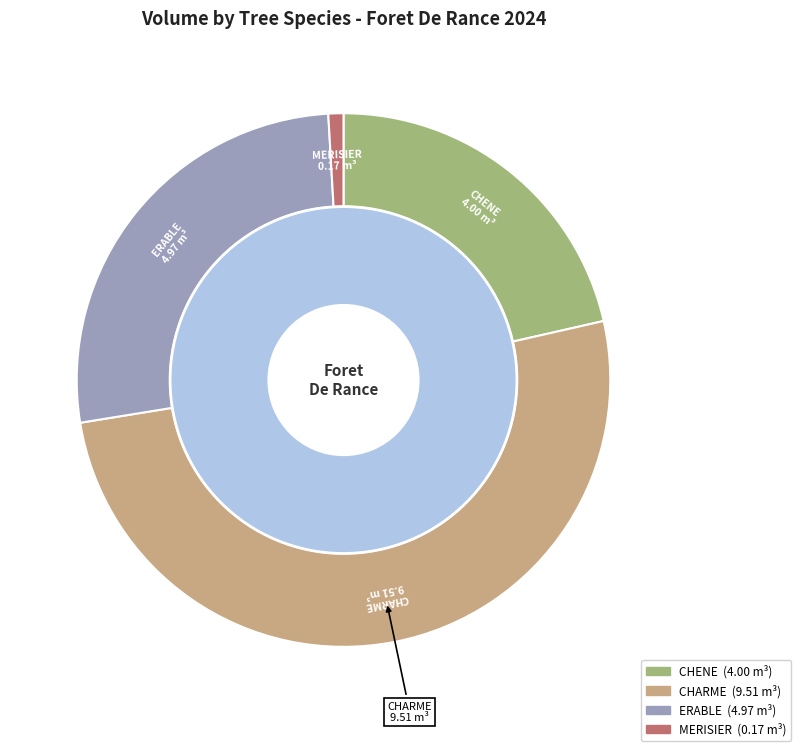

Which category has the smallest portion of the pie?

MERISIER